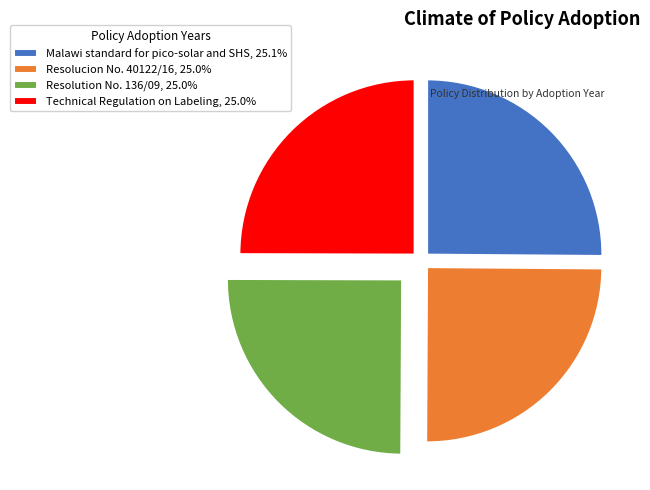

Does Malawi standard for pico-solar and SHS account for over 50% of the chart?

No